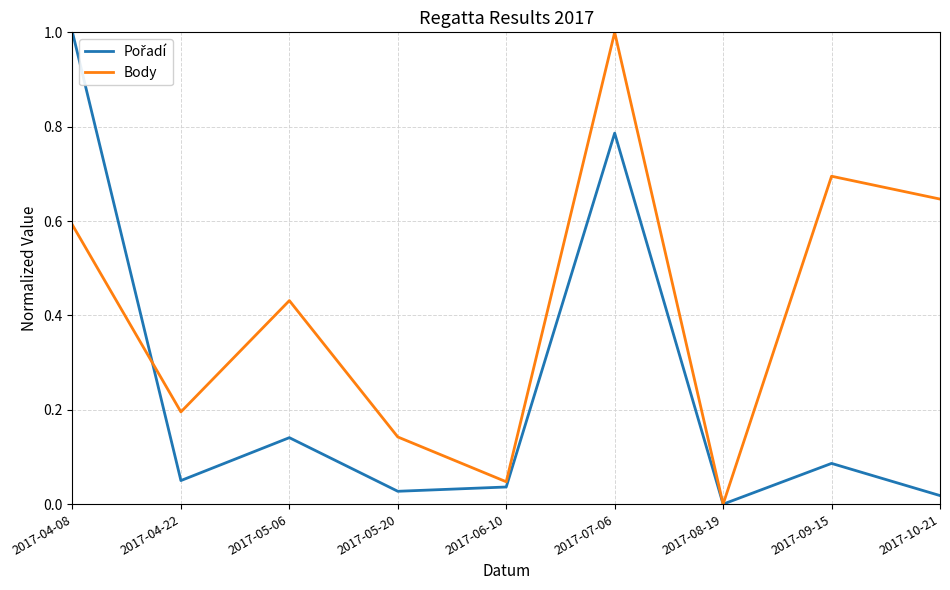

The Body series shows 0.2 at 2017-04-22. True or false?

True